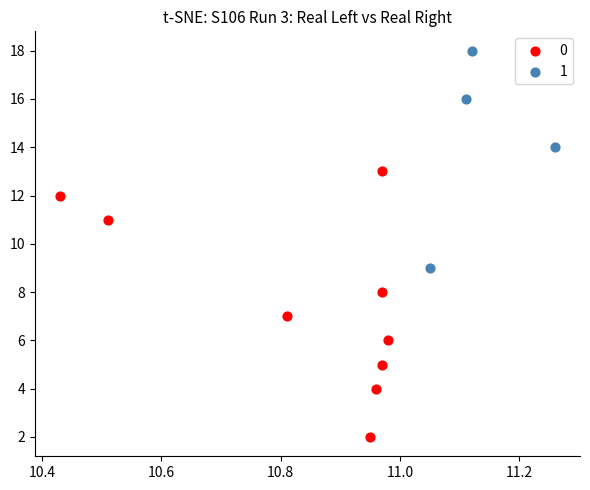

What are all the series names shown in the legend?

0, 1